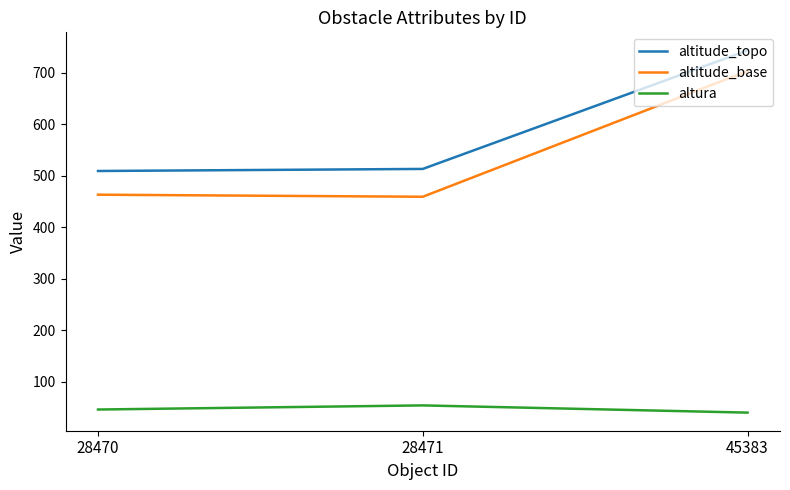

What is the spread (max minus min) of values at 28471?

459